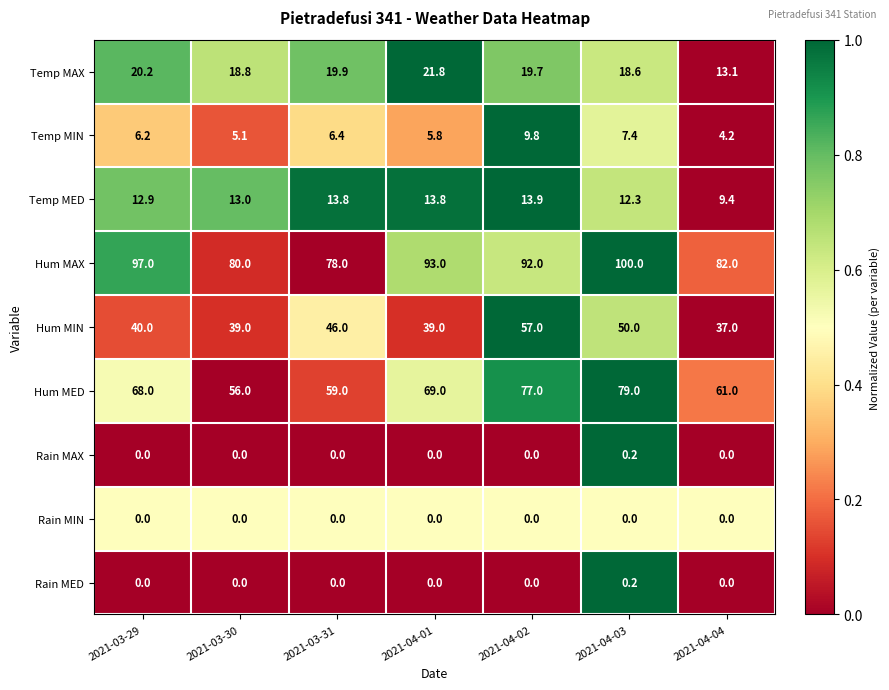

Which series has the largest total across all categories?

Hum MAX